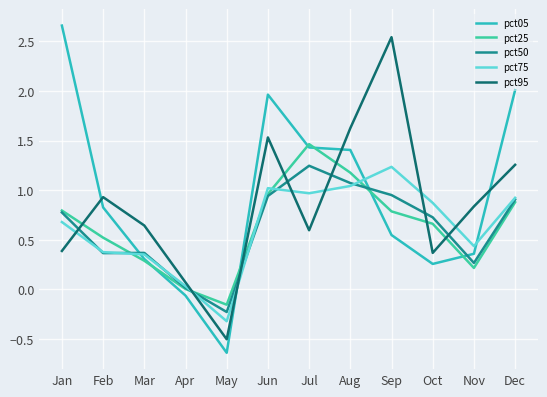

Reading left to right, transcribe all the data shown in this chart.

pct05: 2.7	0.8	0.3	-0.1	-0.6	2.0	1.4	1.4	0.5	0.3	0.4	2.0
pct25: 0.8	0.5	0.3	0.0	-0.2	1.0	1.5	1.2	0.8	0.7	0.2	0.9
pct50: 0.8	0.4	0.4	0.0	-0.2	0.9	1.2	1.1	1.0	0.7	0.3	0.9
pct75: 0.7	0.4	0.4	0.0	-0.3	1.0	1.0	1.0	1.2	0.9	0.4	0.9
pct95: 0.4	0.9	0.6	0.1	-0.5	1.5	0.6	1.6	2.5	0.4	0.8	1.3